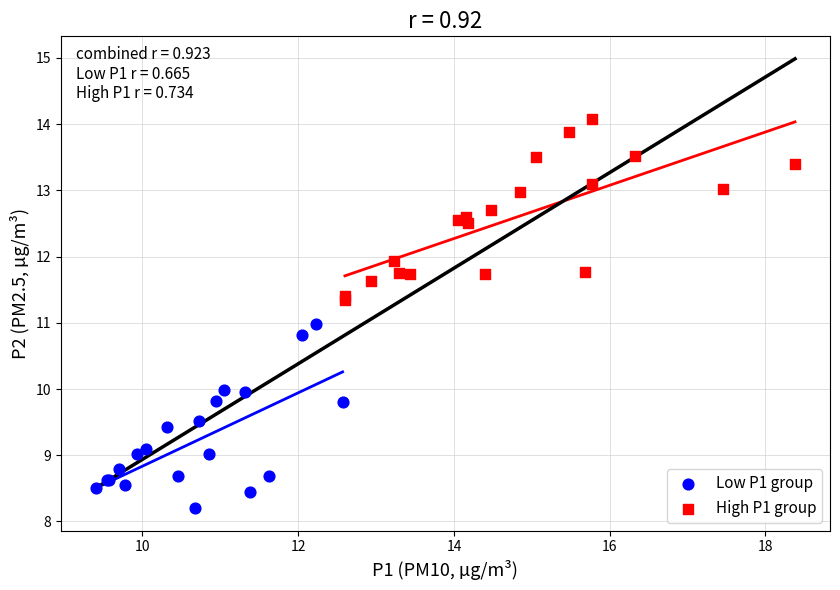

Which series reaches the maximum Y coordinate?

High P1 group